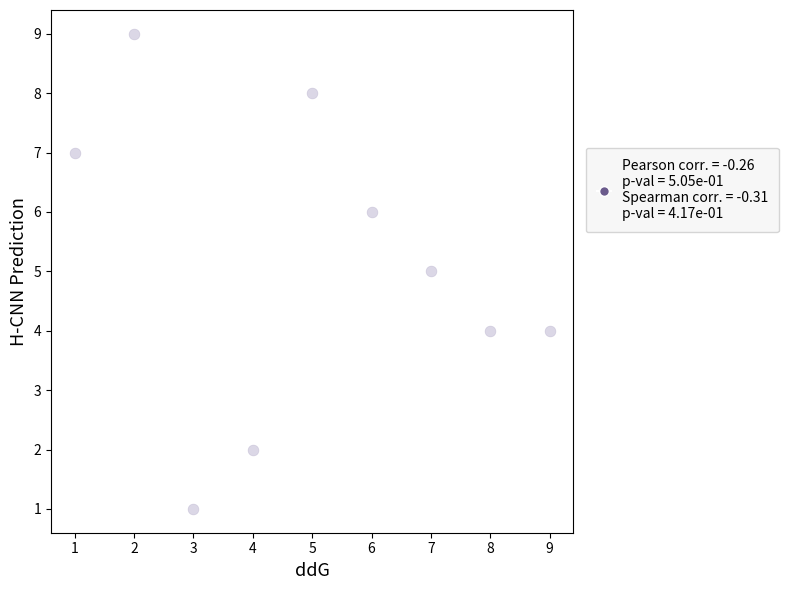

What is the average Y value?

5